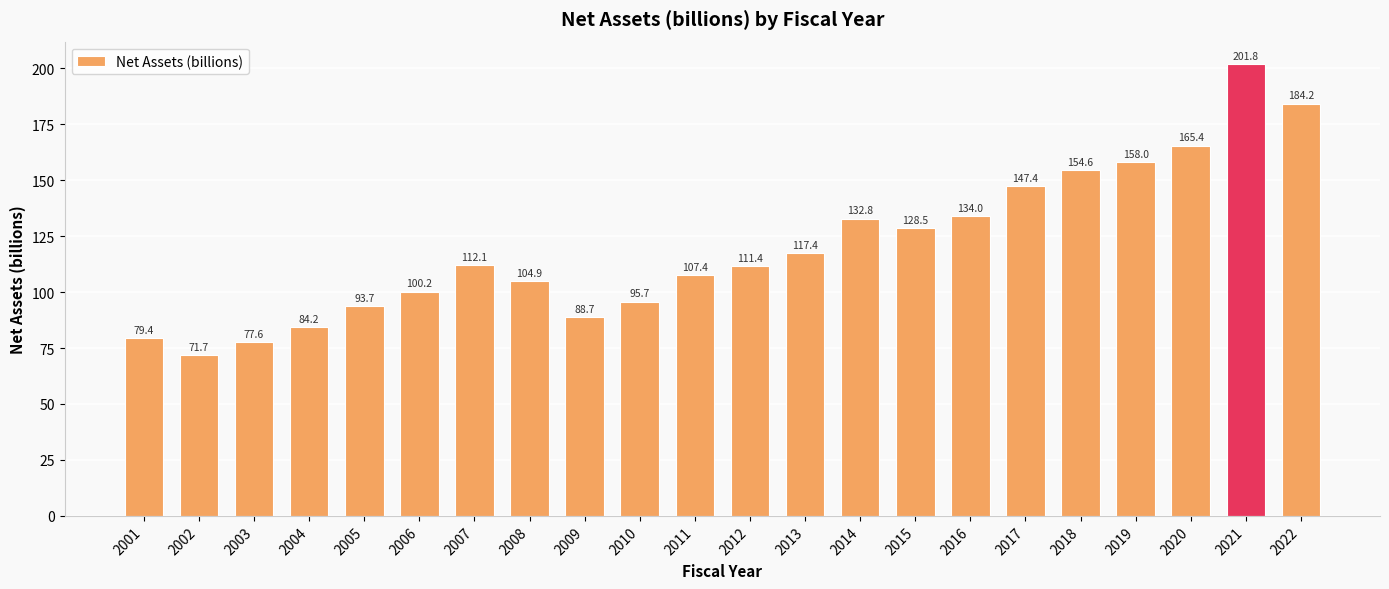

What is the difference between the second highest and minimum values?

112.5